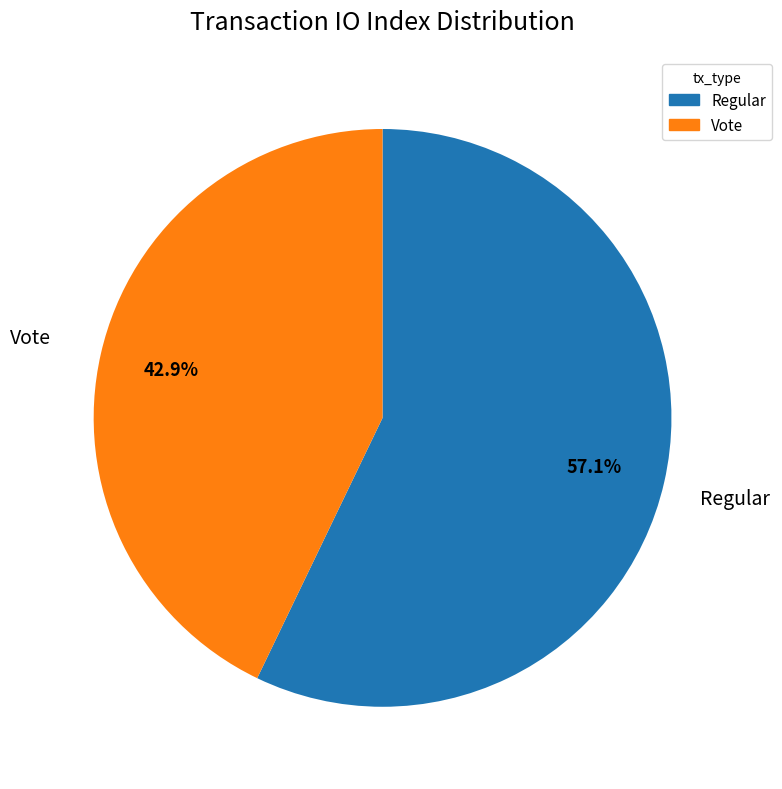

To the nearest percent, what is the combined percentage of Vote and Regular?

100%